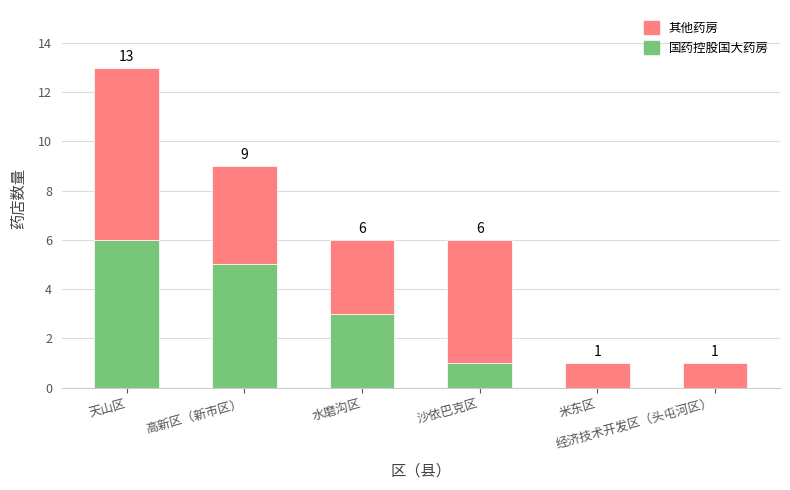

What is the highest value of the 国药控股国大药房 series?

6